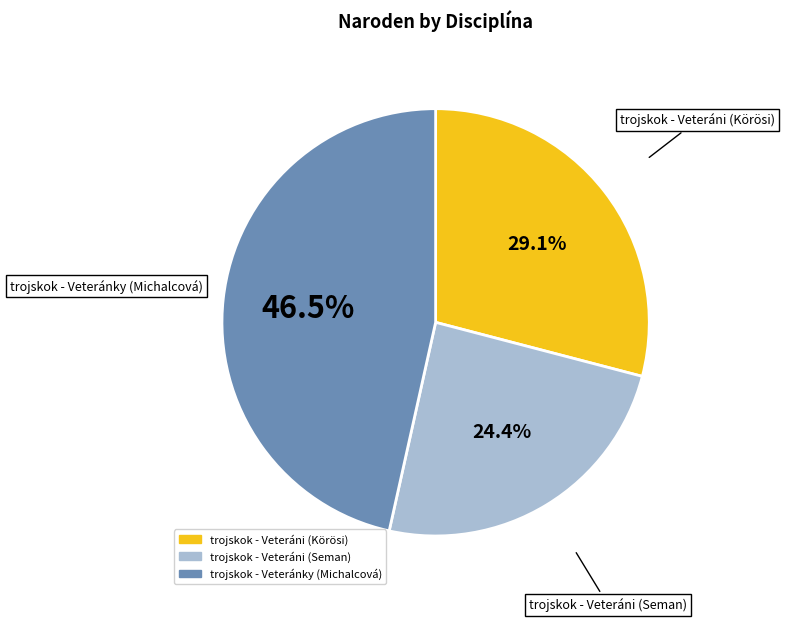

Approximately how many times larger is the value at trojskok - Veteráni (Seman) compared to trojskok - Veteránky (Michalcová)?

0.5